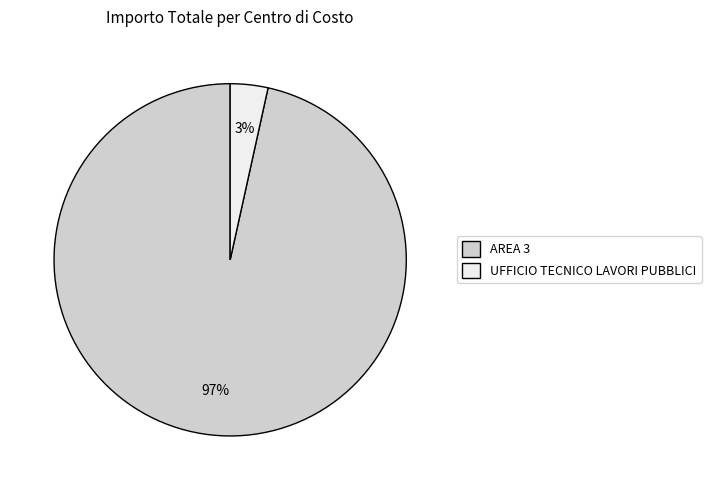

Is it true that AREA 3 is 97% of the pie?

True